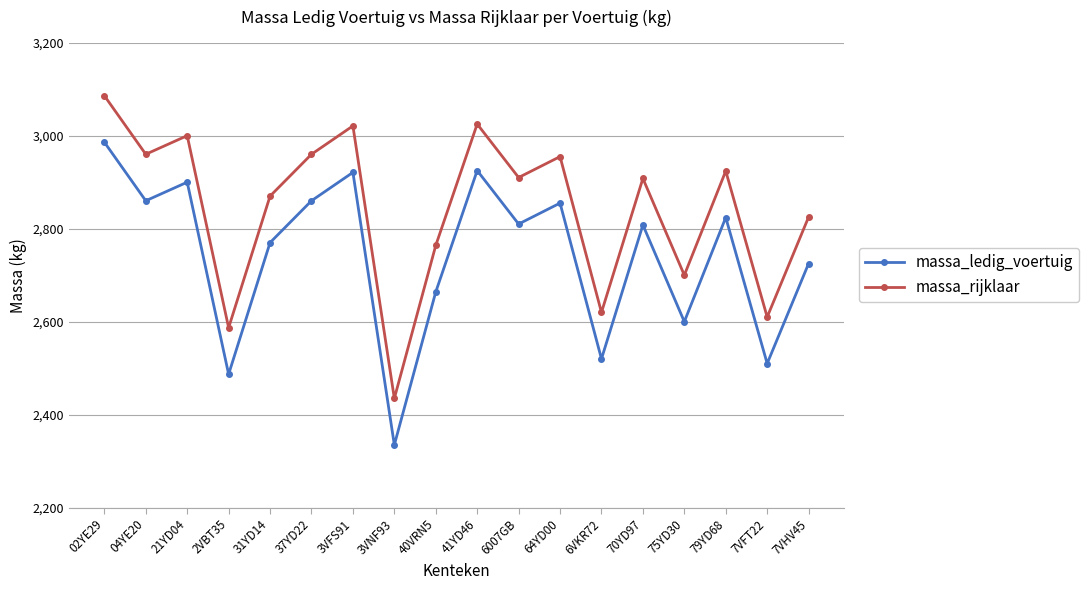

True or false: massa_ledig_voertuig has a value of 1457 at 41YD46.

False